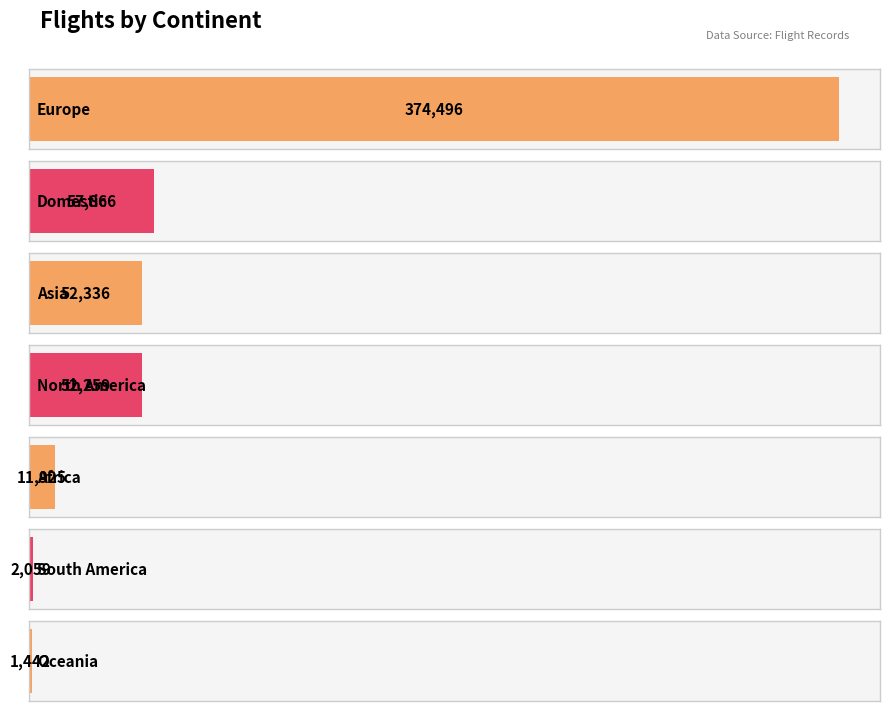

What is the difference between the maximum and minimum values?

373054